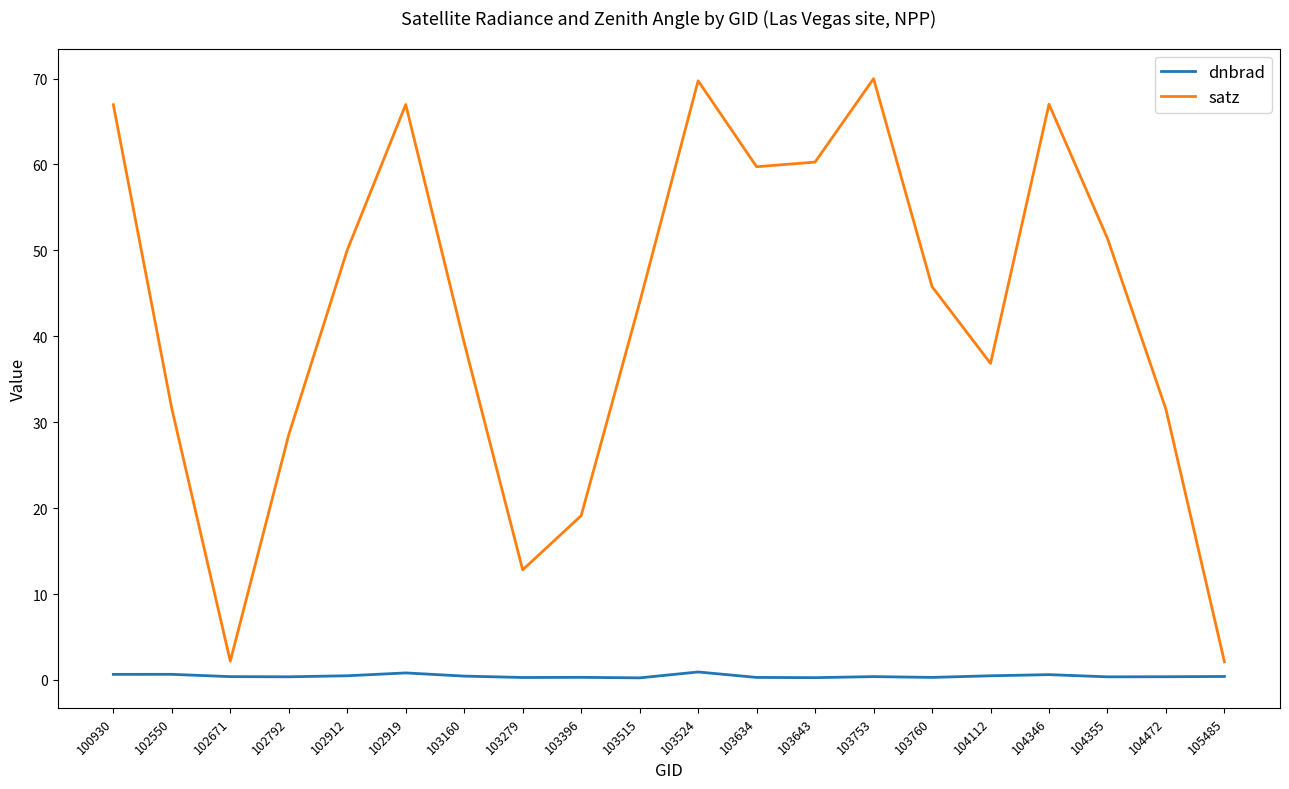

Is the value of satz at 102919 greater than the value of dnbrad at 103396?

Yes